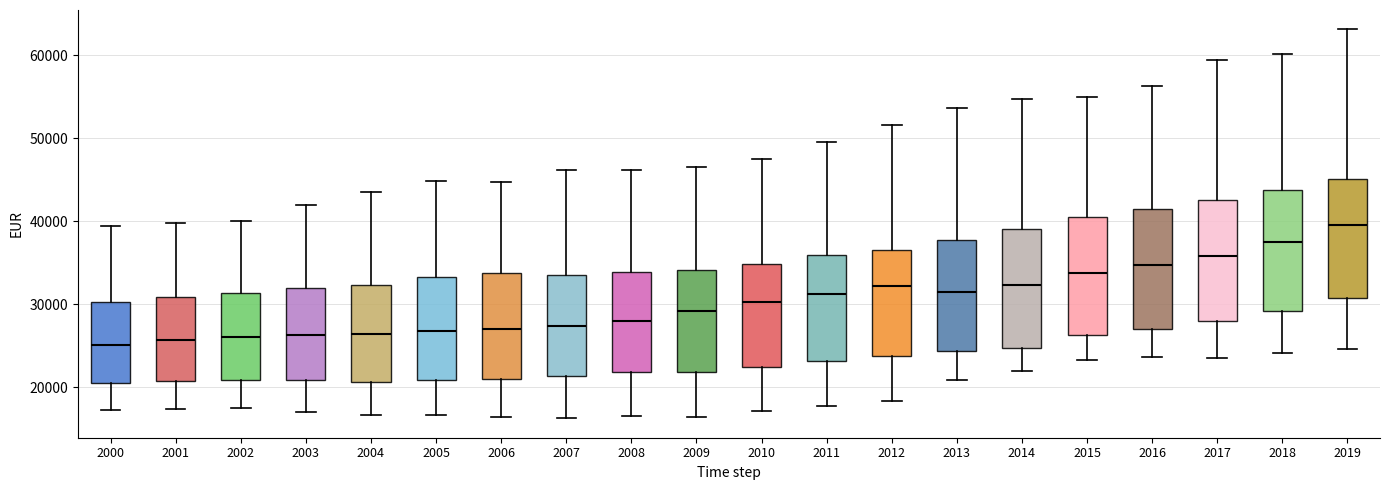

Reading left to right, transcribe this box plot: for each box, give where its median line is, the range the box spans, and where its two whiskers end, as read against the y-axis. The values are not printed on the chart, so give them approximately, as read against the axis.

2000: median 25000, box 21000 to 30000, whiskers 17000 to 39000
2001: median 26000, box 21000 to 31000, whiskers 17000 to 40000
2002: median 26000, box 21000 to 31000, whiskers 18000 to 40000
2003: median 26000, box 21000 to 32000, whiskers 17000 to 42000
2004: median 26000, box 21000 to 32000, whiskers 17000 to 43000
2005: median 27000, box 21000 to 33000, whiskers 17000 to 45000
2006: median 27000, box 21000 to 34000, whiskers 16000 to 45000
2007: median 27000, box 21000 to 34000, whiskers 16000 to 46000
2008: median 28000, box 22000 to 34000, whiskers 17000 to 46000
2009: median 29000, box 22000 to 34000, whiskers 16000 to 47000
2010: median 30000, box 22000 to 35000, whiskers 17000 to 47000
2011: median 31000, box 23000 to 36000, whiskers 18000 to 50000
2012: median 32000, box 24000 to 37000, whiskers 18000 to 52000
2013: median 31000, box 24000 to 38000, whiskers 21000 to 54000
2014: median 32000, box 25000 to 39000, whiskers 22000 to 55000
2015: median 34000, box 26000 to 41000, whiskers 23000 to 55000
2016: median 35000, box 27000 to 41000, whiskers 24000 to 56000
2017: median 36000, box 28000 to 43000, whiskers 24000 to 59000
2018: median 38000, box 29000 to 44000, whiskers 24000 to 60000
2019: median 40000, box 31000 to 45000, whiskers 25000 to 63000